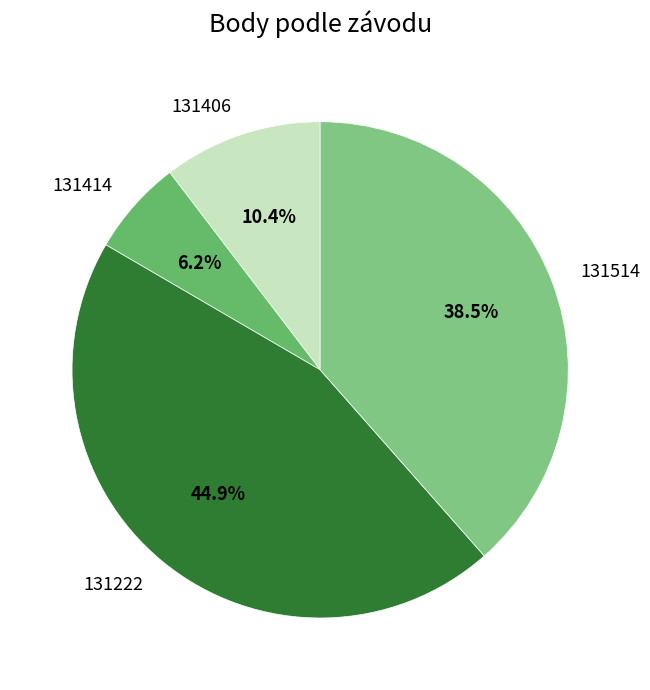

Does any single category account for the majority?

No